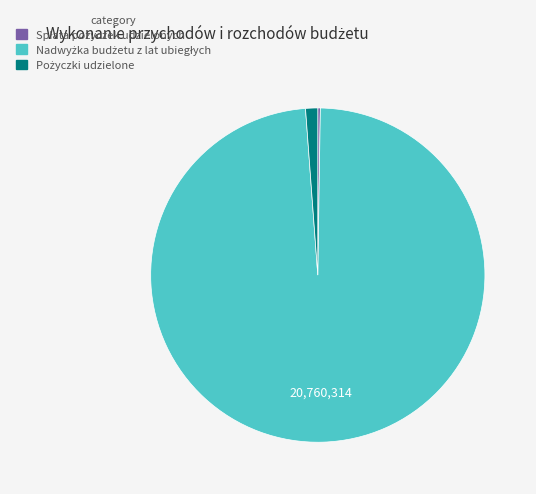

Does any single category account for the majority?

Yes